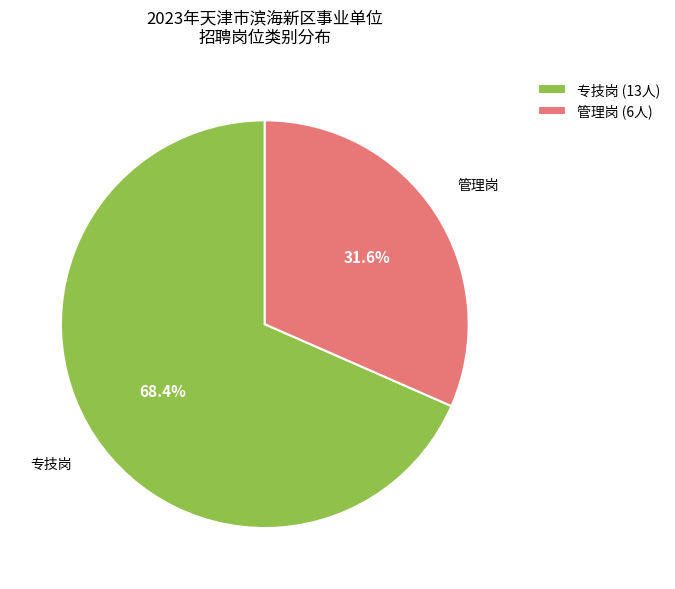

How many slices are in this pie chart?

2